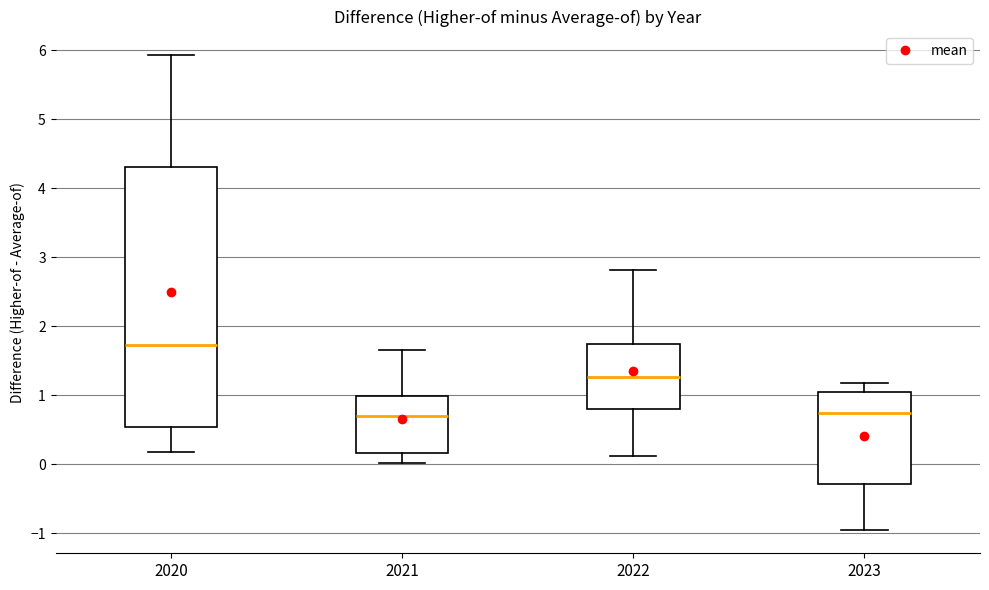

Reading left to right, transcribe this box plot: for each box, give where its median line is, the range the box spans, and where its two whiskers end, as read against the y-axis. The values are not printed on the chart, so give them approximately, as read against the axis.

2020: median 1.7, box 0.5 to 4.3, whiskers 0.2 to 5.9
2021: median 0.7, box 0.2 to 1.0, whiskers 0.0 to 1.7
2022: median 1.3, box 0.8 to 1.7, whiskers 0.1 to 2.8
2023: median 0.7, box -0.3 to 1.0, whiskers -0.9 to 1.2